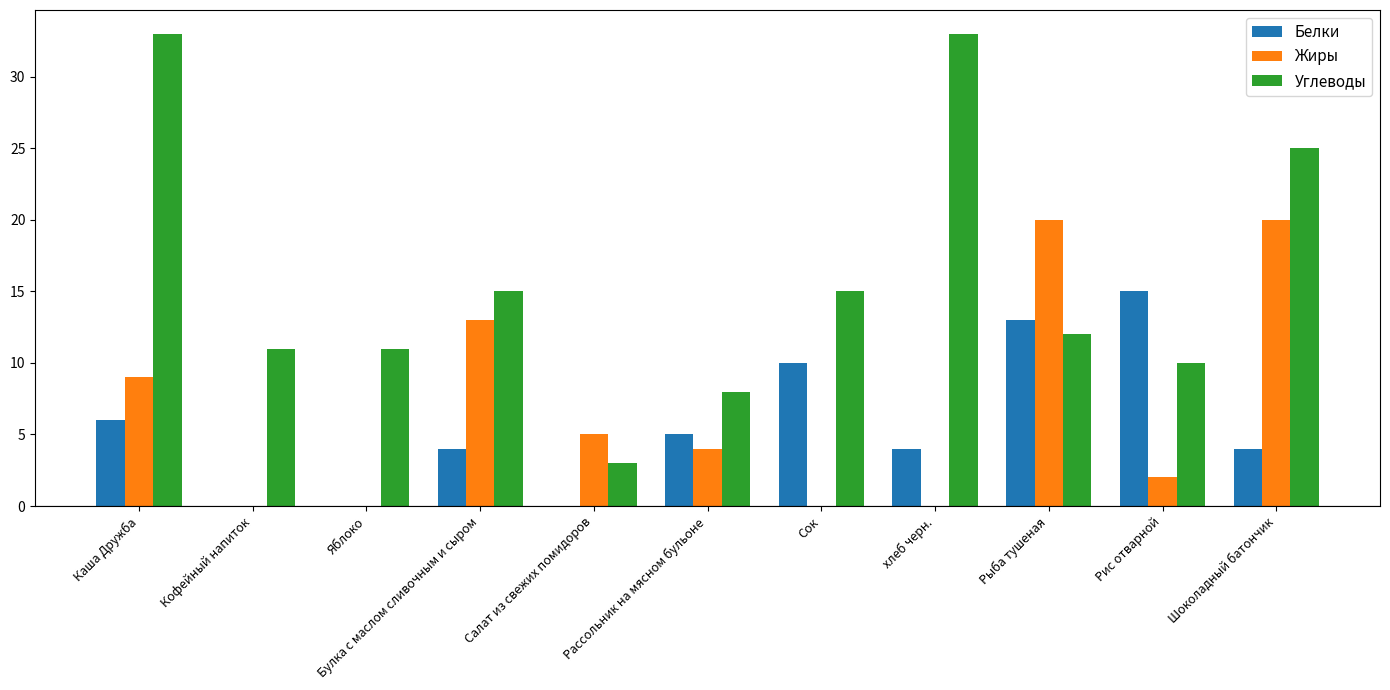

The value of Углеводы at Булка с маслом сливочным и сыром is 15. True or false?

True